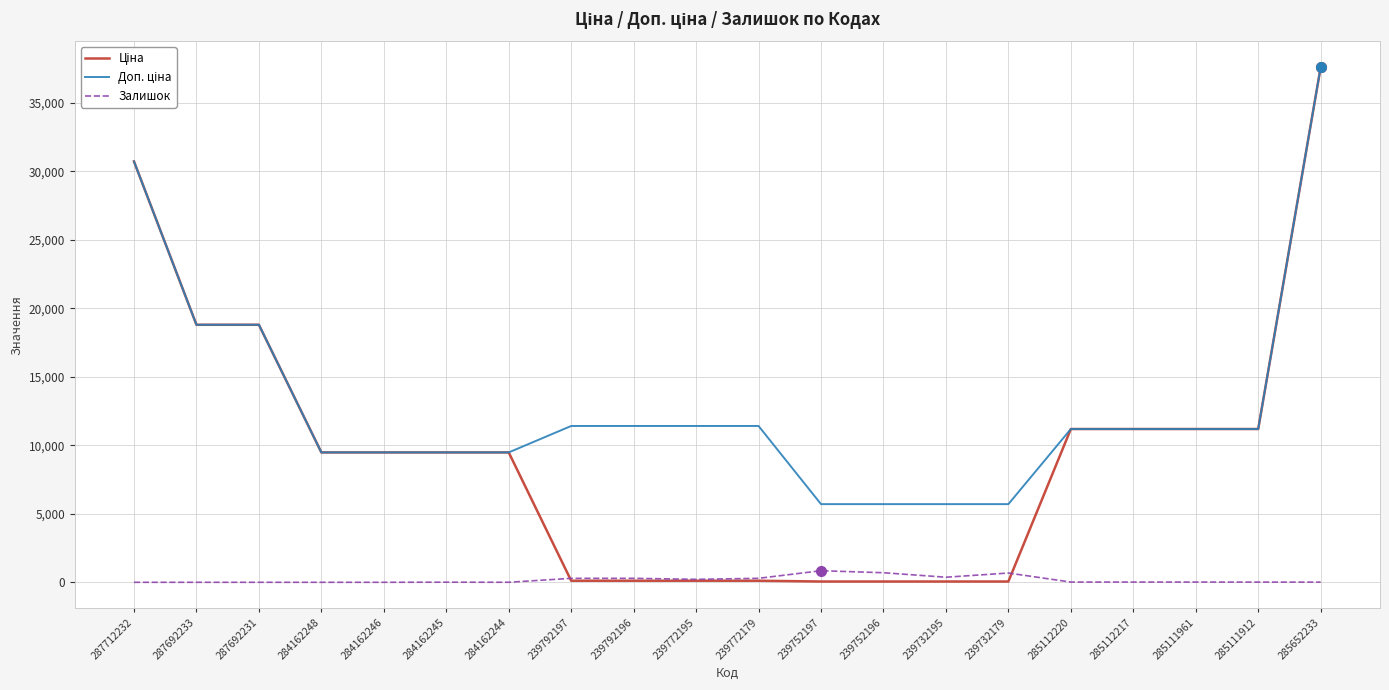

True or false: Залишок has a value of 17.0 at 285112220.

True